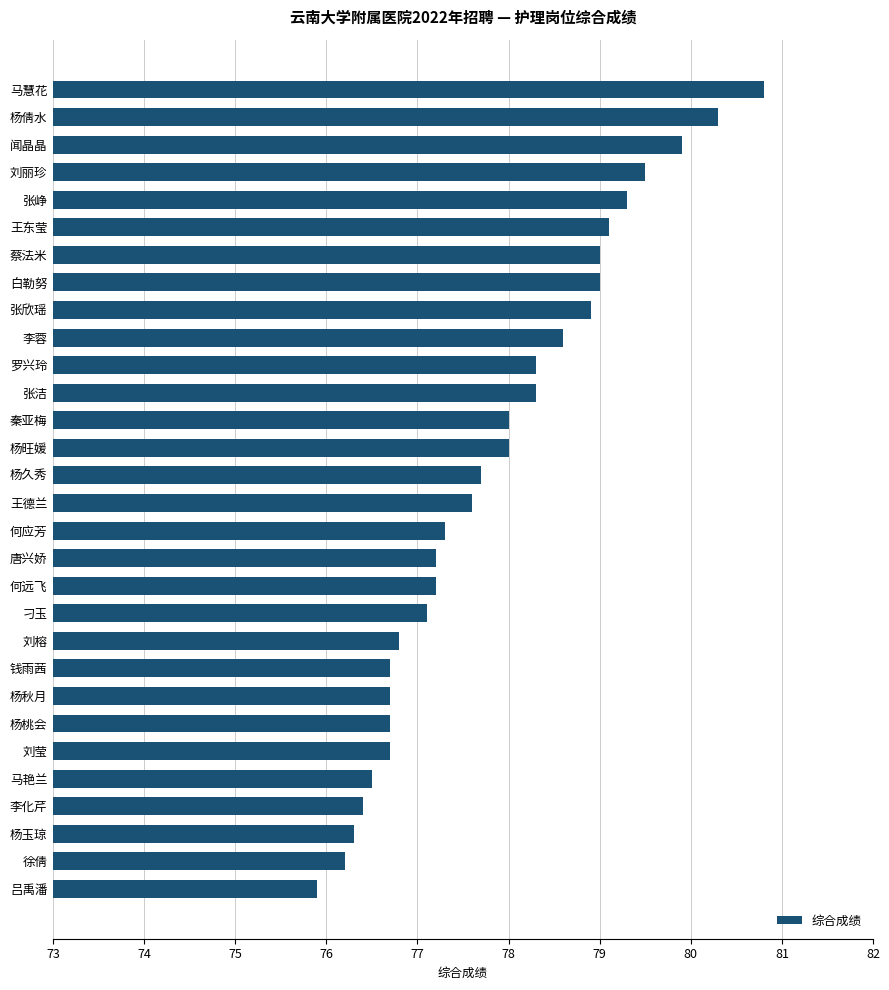

Between 王德兰 and 李蓉, which is larger?

李蓉